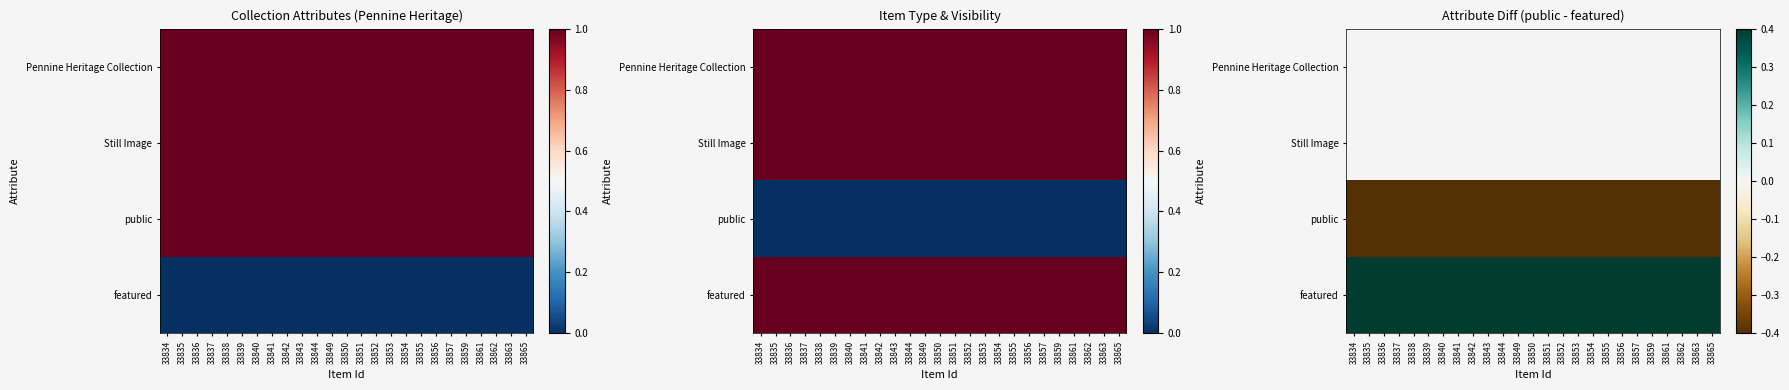

The value of featured at 33859 is 1. True or false?

False